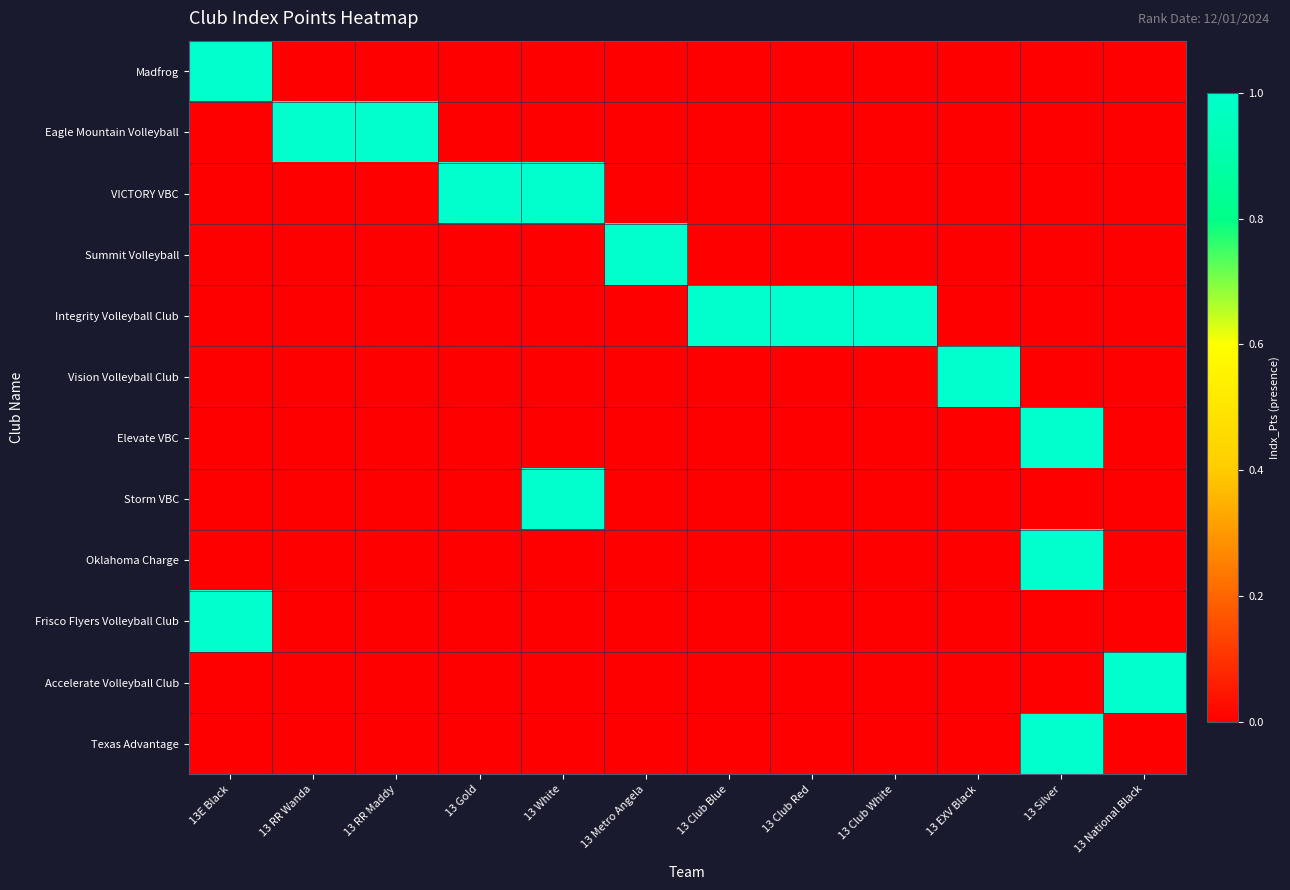

Which label corresponds to the smallest value in the chart?

13 RR Wanda